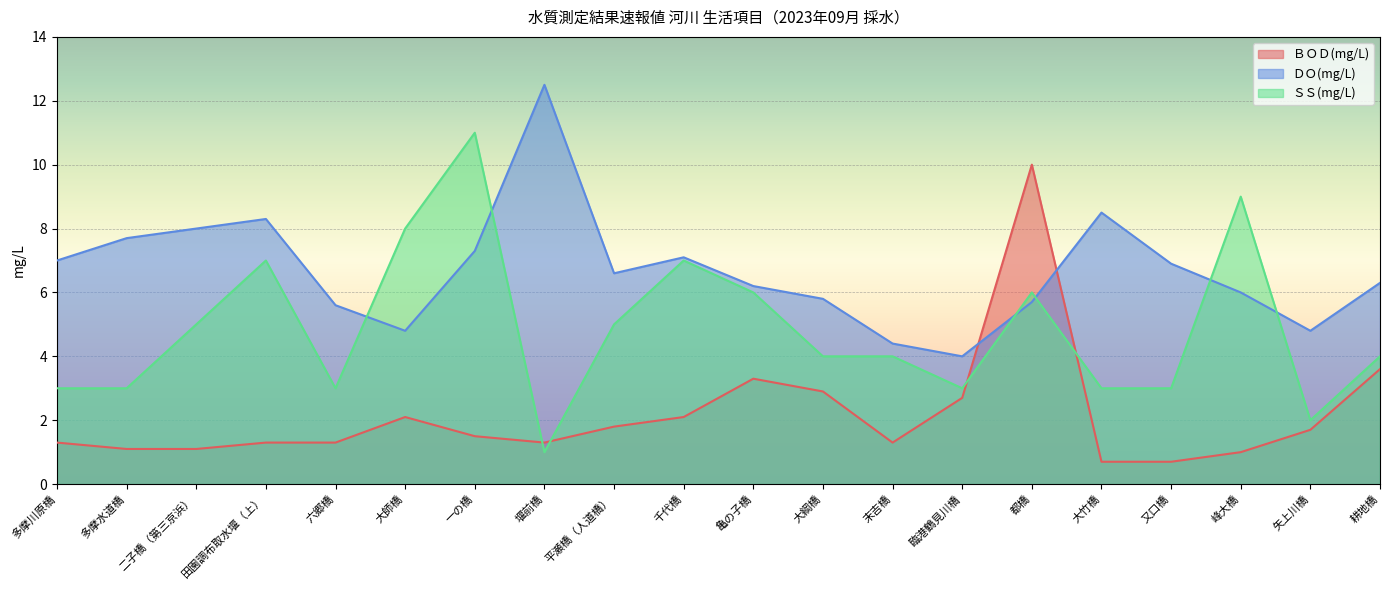

List the labels in order of ＤＯ(mg/L) value, largest first.

堰前橋, 大竹橋, 田園調布取水堰（上）, 二子橋（第三京浜）, 多摩水道橋, 一の橋, 千代橋, 多摩川原橋, 又口橋, 平瀬橋（人道橋）, 耕地橋, 亀の子橋, 峰大橋, 大綱橋, 都橋, 六郷橋, 大師橋, 矢上川橋, 末吉橋, 臨港鶴見川橋